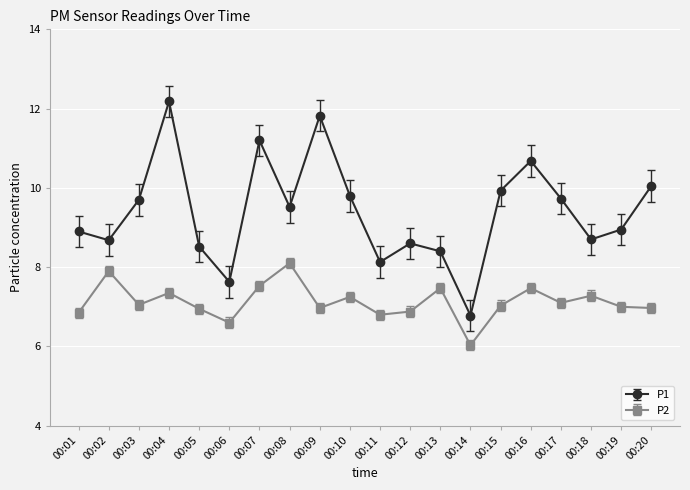

True or false: P2 and P1 intersect in this chart.

False